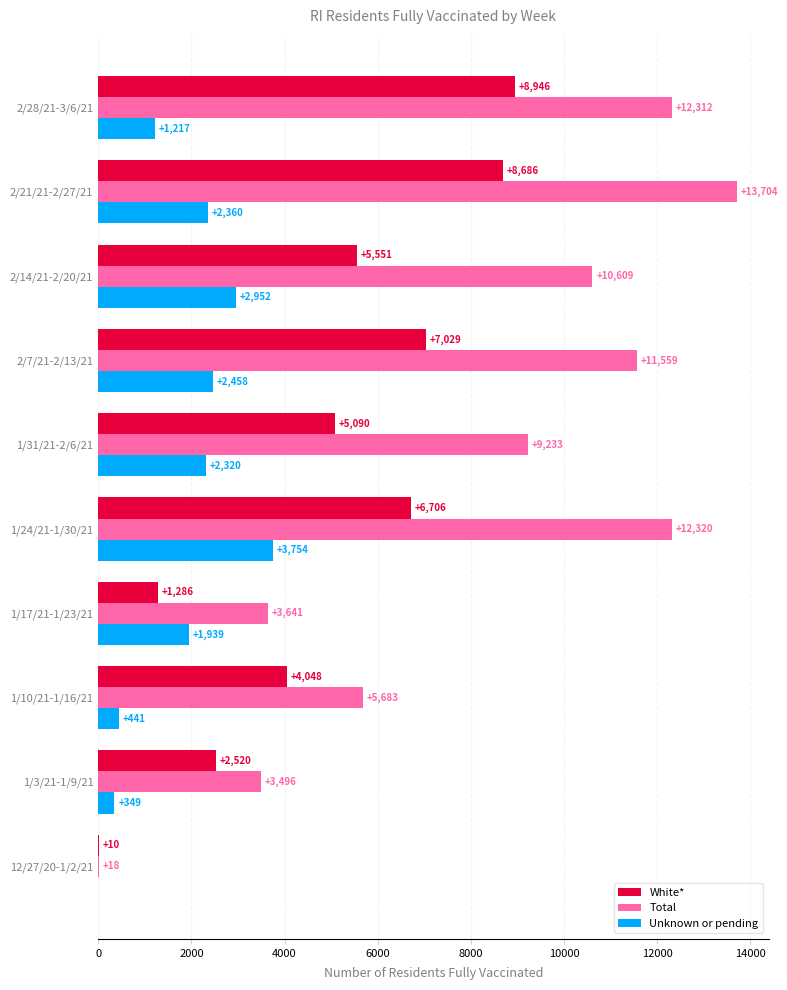

The White* series shows 1286 at 1/17/21-1/23/21. True or false?

True